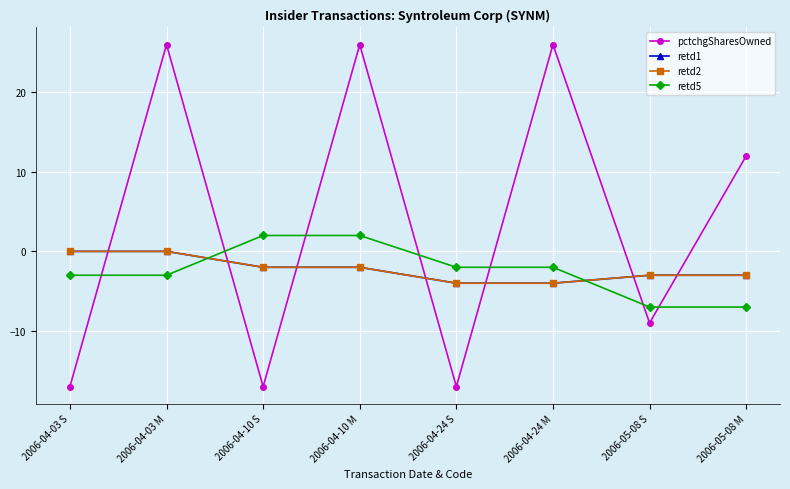

Reading left to right, what are all the values shown in this chart?

pctchgSharesOwned: 2006-04-03 S=-17	2006-04-03 M=26	2006-04-10 S=-17	2006-04-10 M=26	2006-04-24 S=-17	2006-04-24 M=26	2006-05-08 S=-9	2006-05-08 M=12
retd1: 2006-04-03 S=0	2006-04-03 M=0	2006-04-10 S=-2	2006-04-10 M=-2	2006-04-24 S=-4	2006-04-24 M=-4	2006-05-08 S=-3	2006-05-08 M=-3
retd2: 2006-04-03 S=0	2006-04-03 M=0	2006-04-10 S=-2	2006-04-10 M=-2	2006-04-24 S=-4	2006-04-24 M=-4	2006-05-08 S=-3	2006-05-08 M=-3
retd5: 2006-04-03 S=-3	2006-04-03 M=-3	2006-04-10 S=2	2006-04-10 M=2	2006-04-24 S=-2	2006-04-24 M=-2	2006-05-08 S=-7	2006-05-08 M=-7